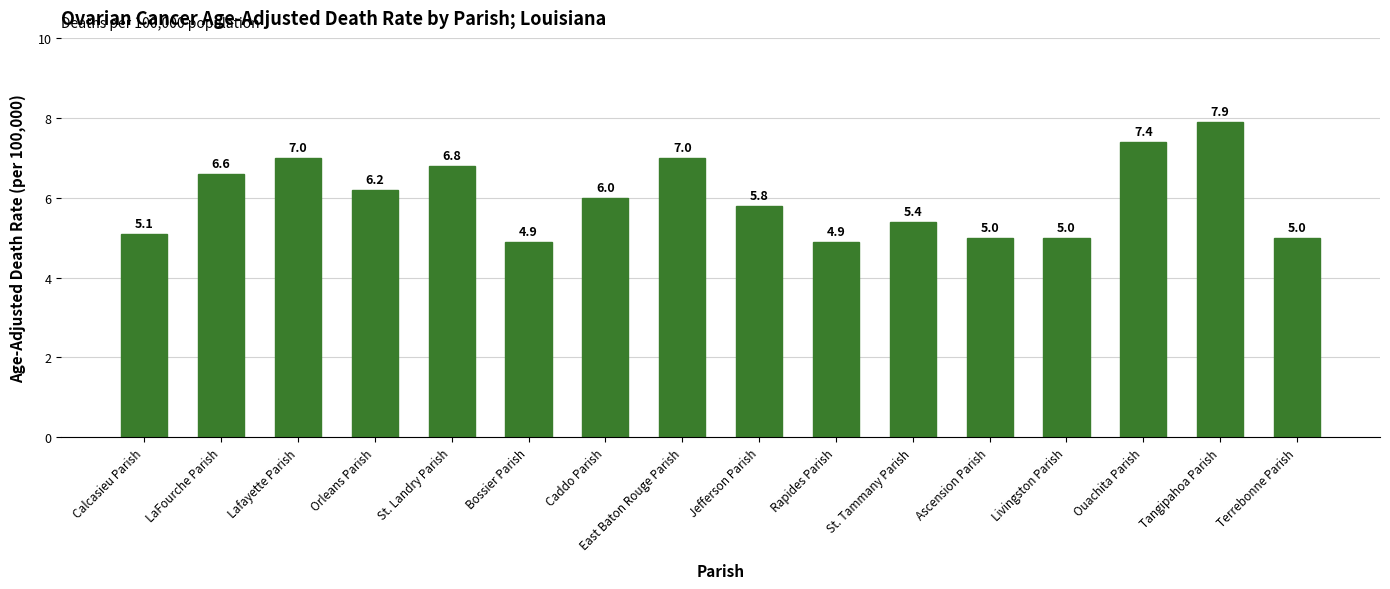

Is it true that the value at Livingston Parish is 6.8?

False